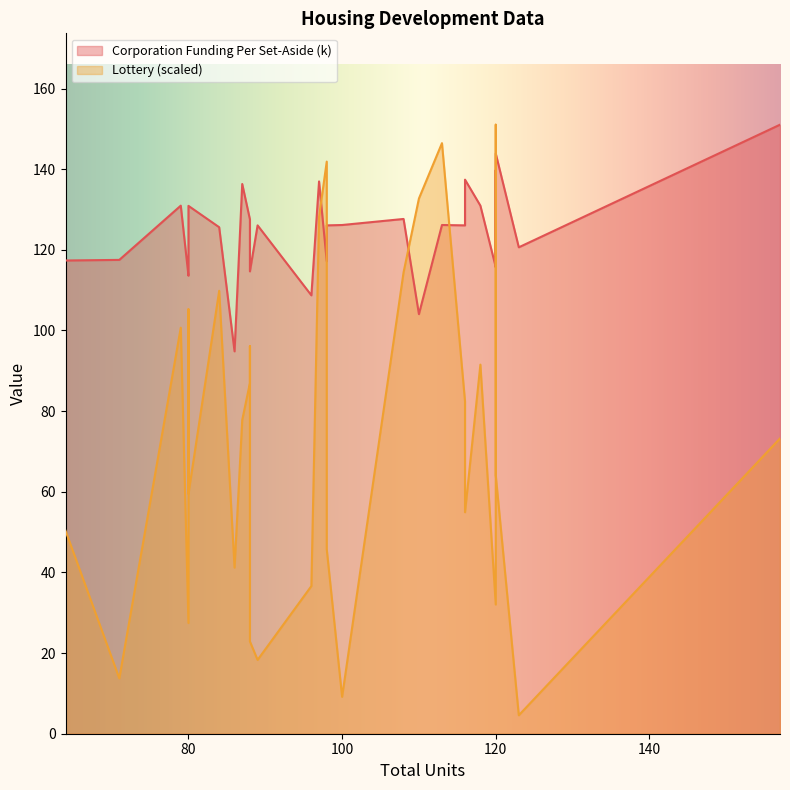

What is the difference between the second highest and second lowest values in the Lottery series?

137.3